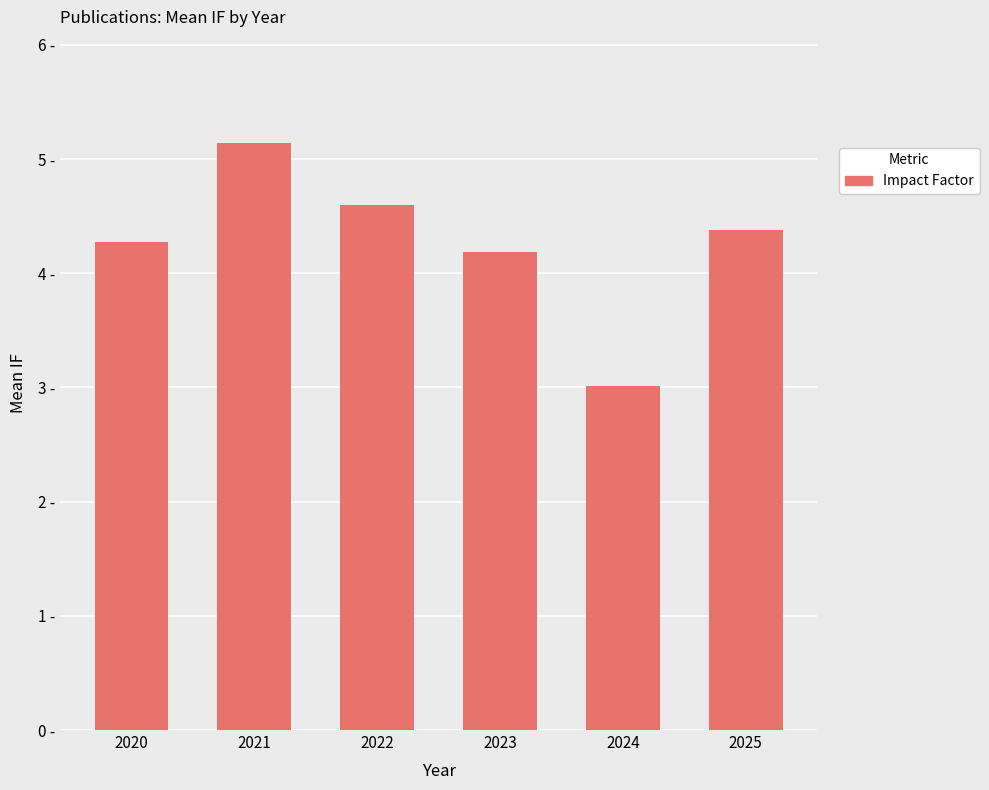

The chart shows a value of 2.5 at 2022. True or false?

False